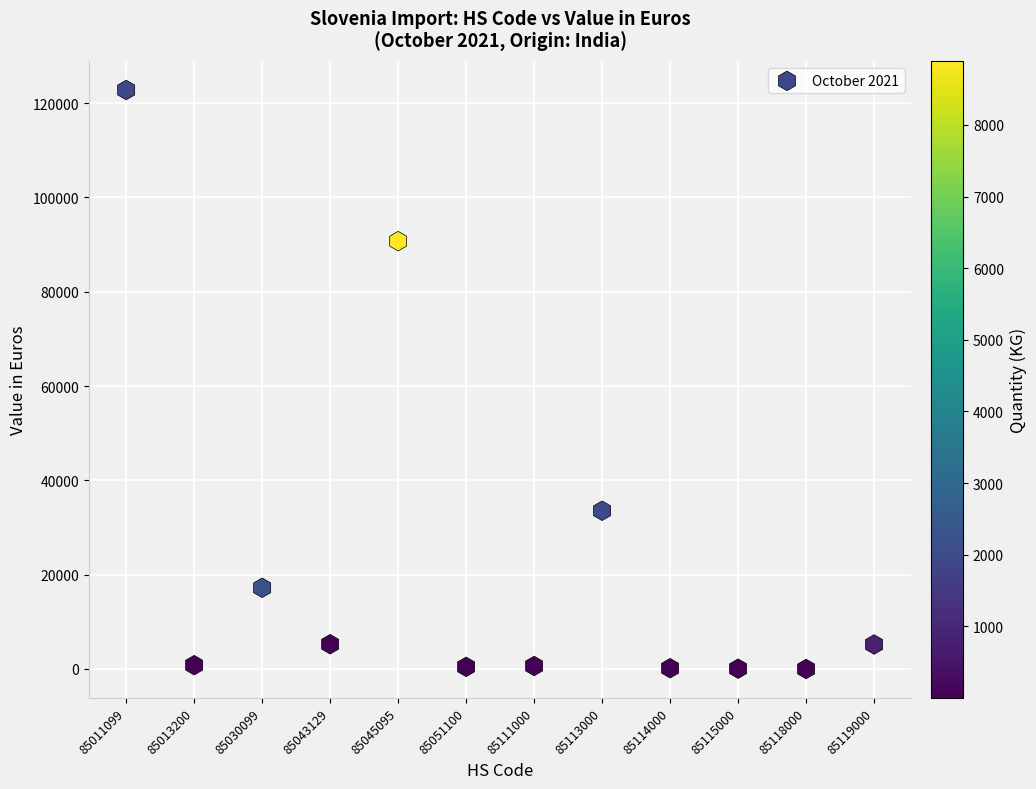

What is the range of Y values (max minus min)?

122783